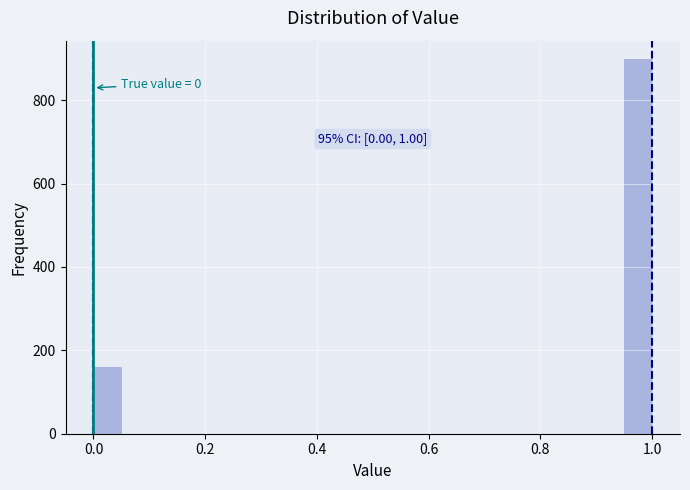

Read against the x-axis, roughly where is the centre of the tallest bar?

0.98